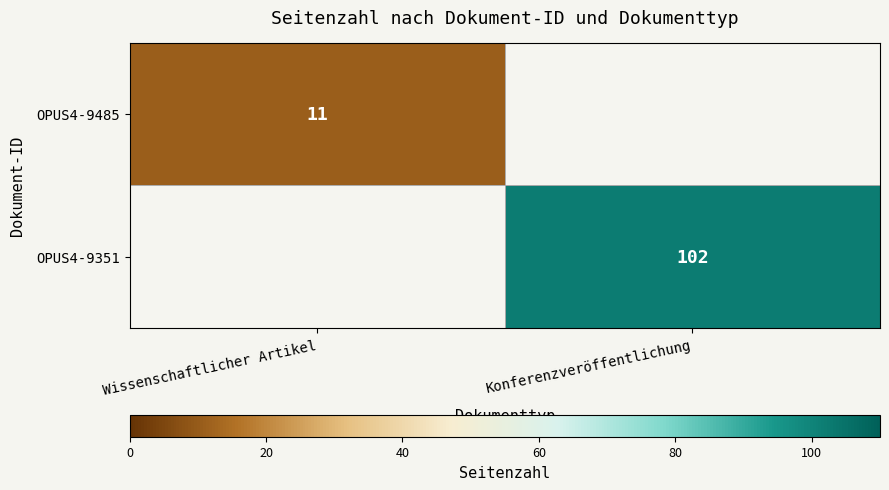

Is it true that OPUS4-9485 equals 4 at Wissenschaftlicher Artikel?

False